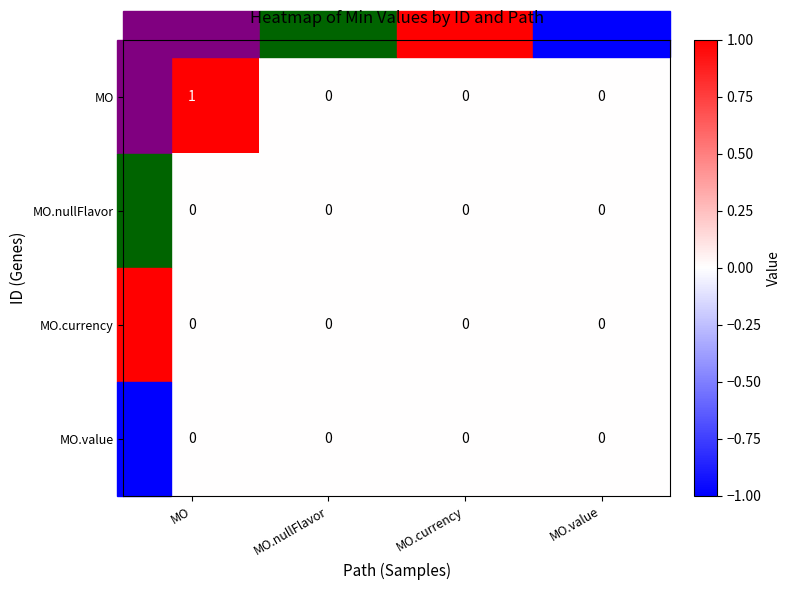

Which series has the largest total across all categories?

MO